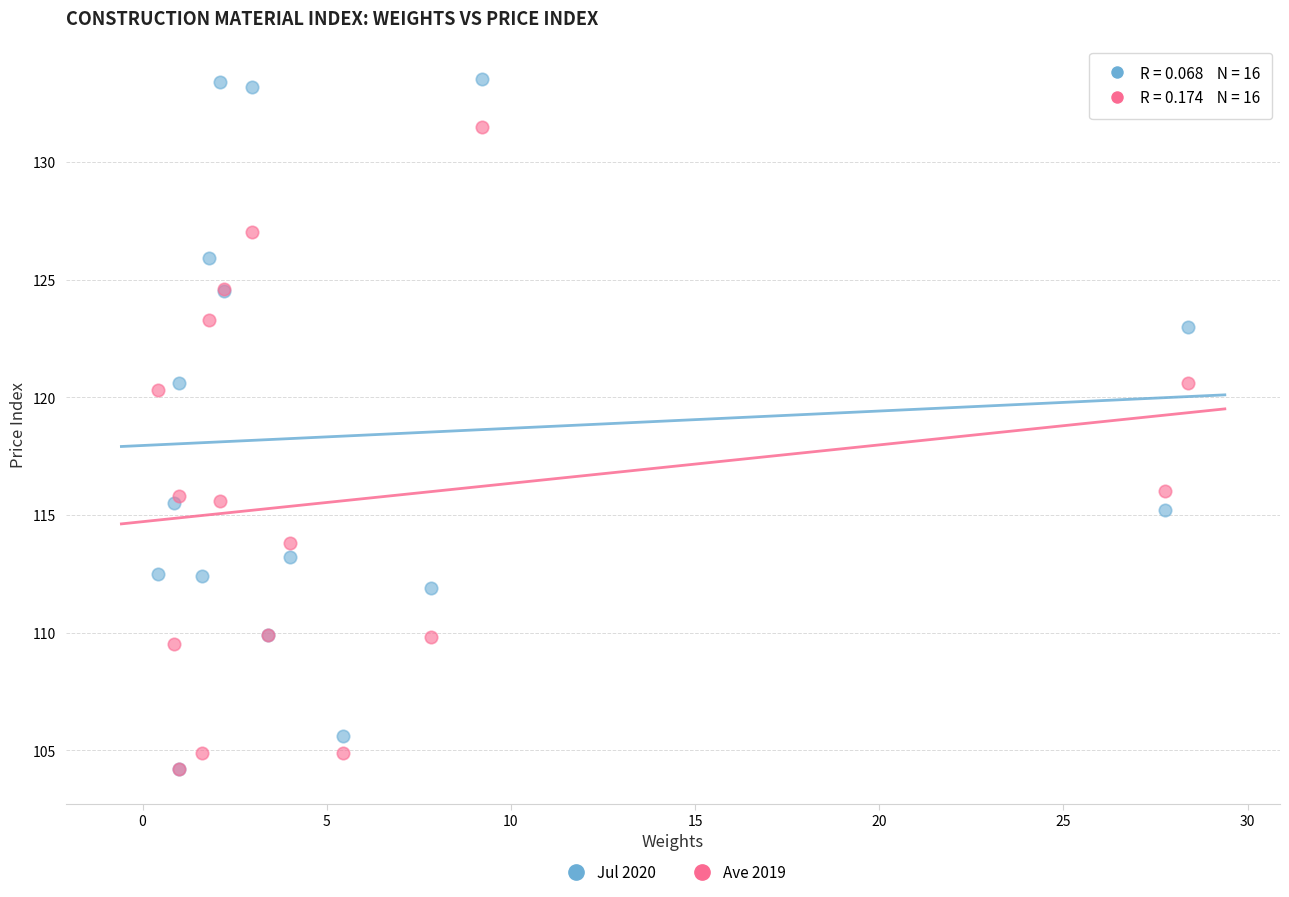

Which series has the widest spread of Y values?

Jul 2020